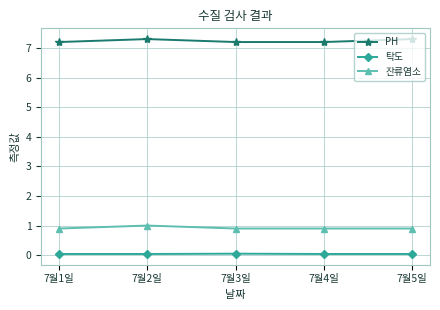

The 탁도 series shows 0.0 at 7월1일. True or false?

True